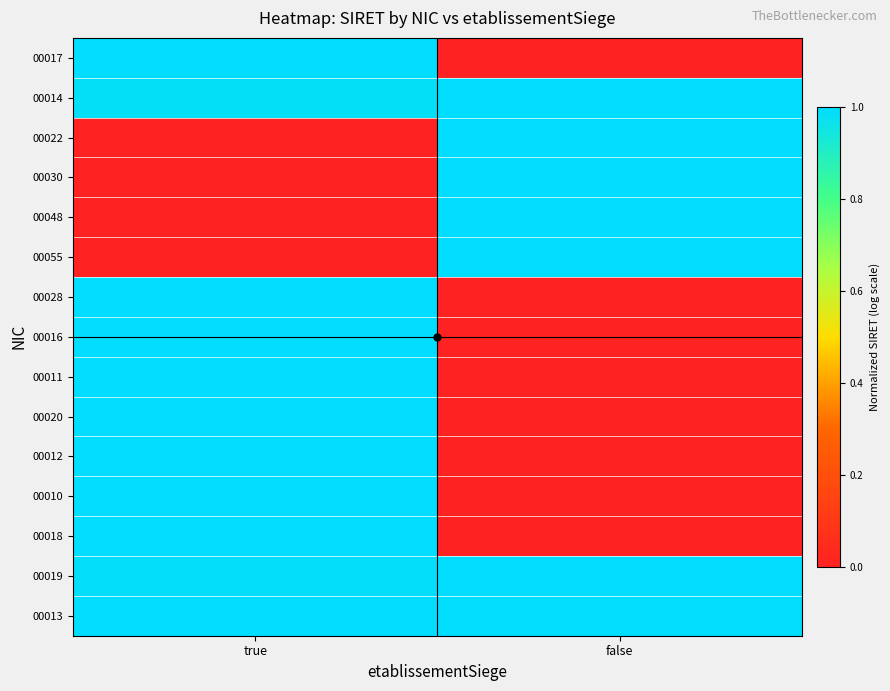

Which series has the largest range (max minus min)?

00017